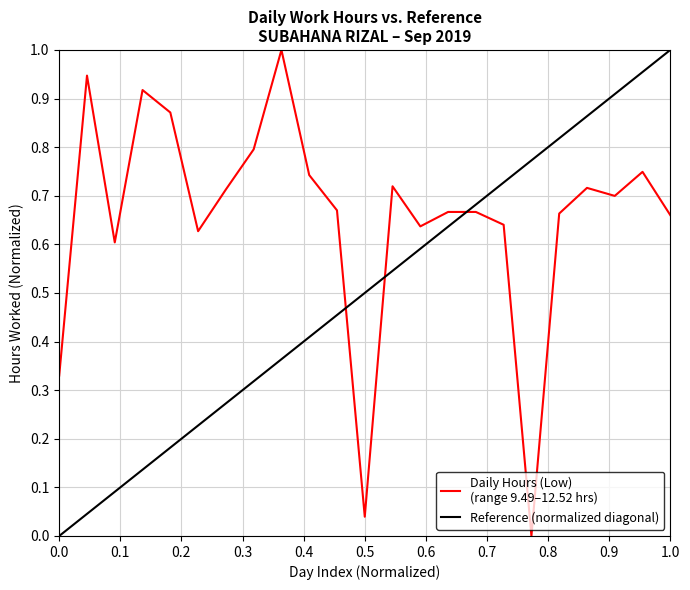

What is the average value?

0.7